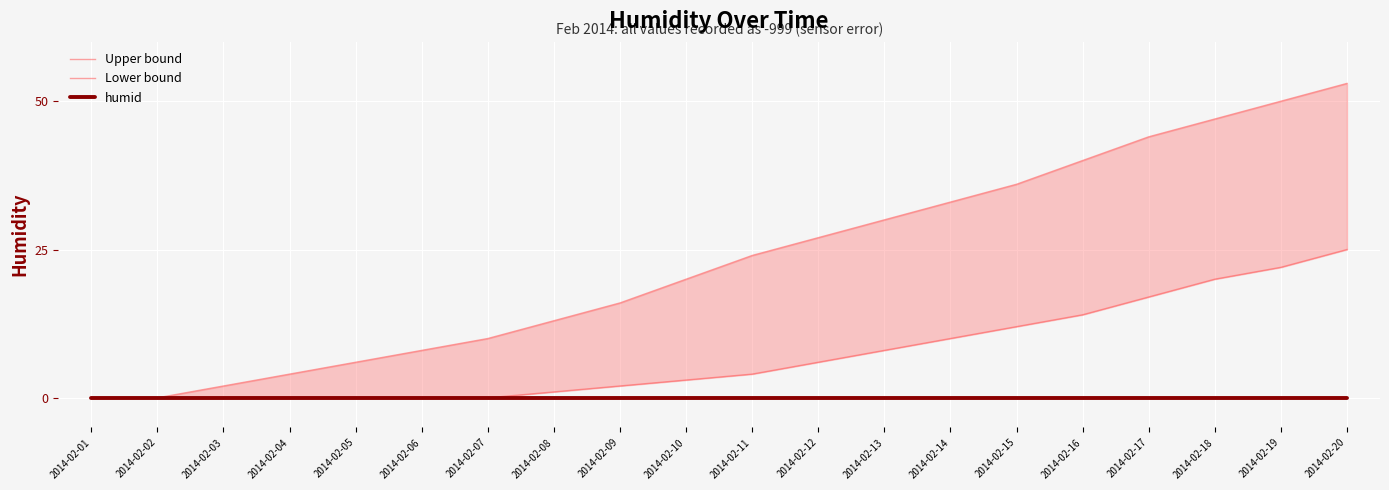

The Lower bound series shows 1 at 2014-02-08. True or false?

True